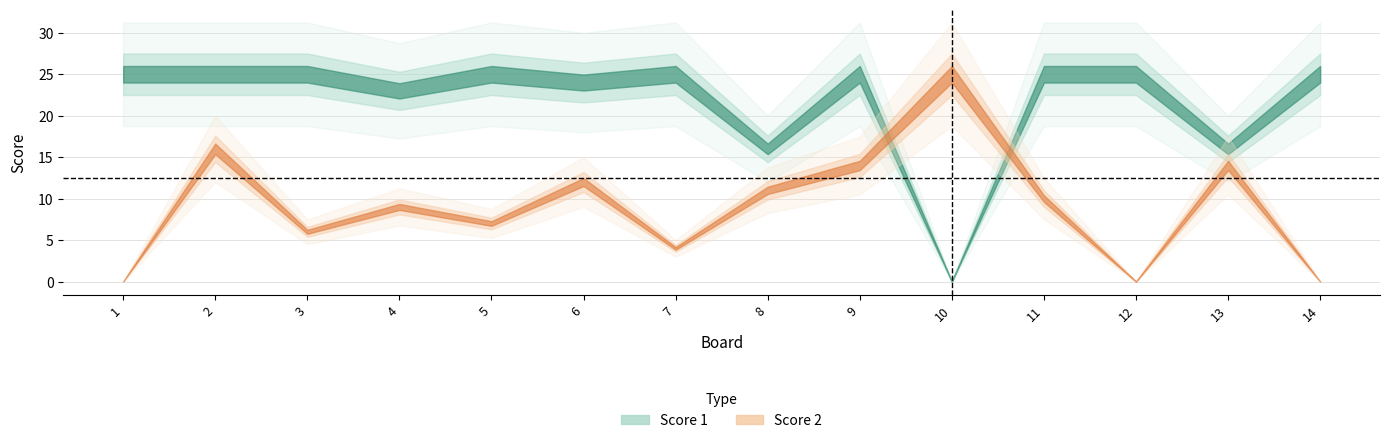

In Score 1, how many points are higher than both neighbors (excluding endpoints)?

3